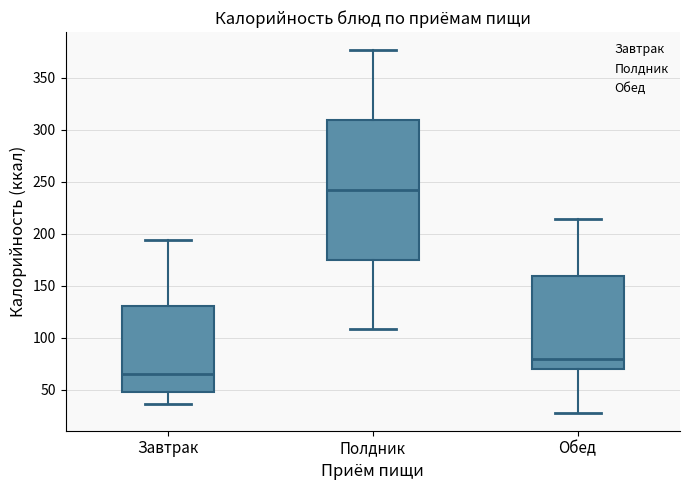

Reading left to right, transcribe this box plot: for each box, give where its median line is, the range the box spans, and where its two whiskers end, as read against the y-axis. The values are not printed on the chart, so give them approximately, as read against the axis.

Завтрак: median 65, box 50 to 130, whiskers 35 to 195
Полдник: median 240, box 175 to 310, whiskers 110 to 375
Обед: median 80, box 70 to 160, whiskers 30 to 215